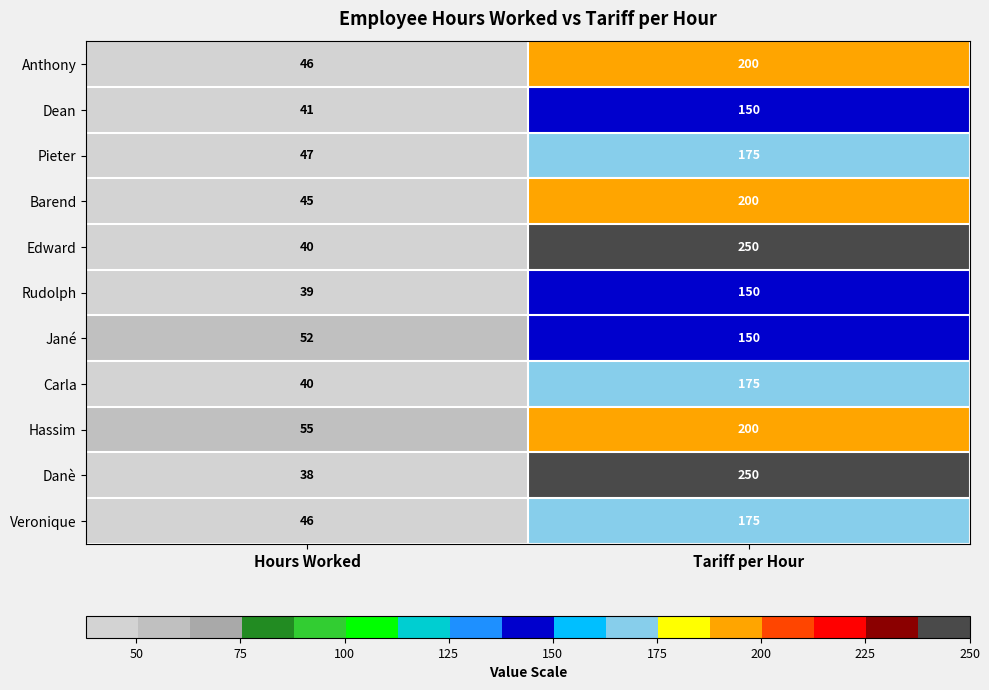

At which category is the sum across all series the highest?

Tariff per Hour